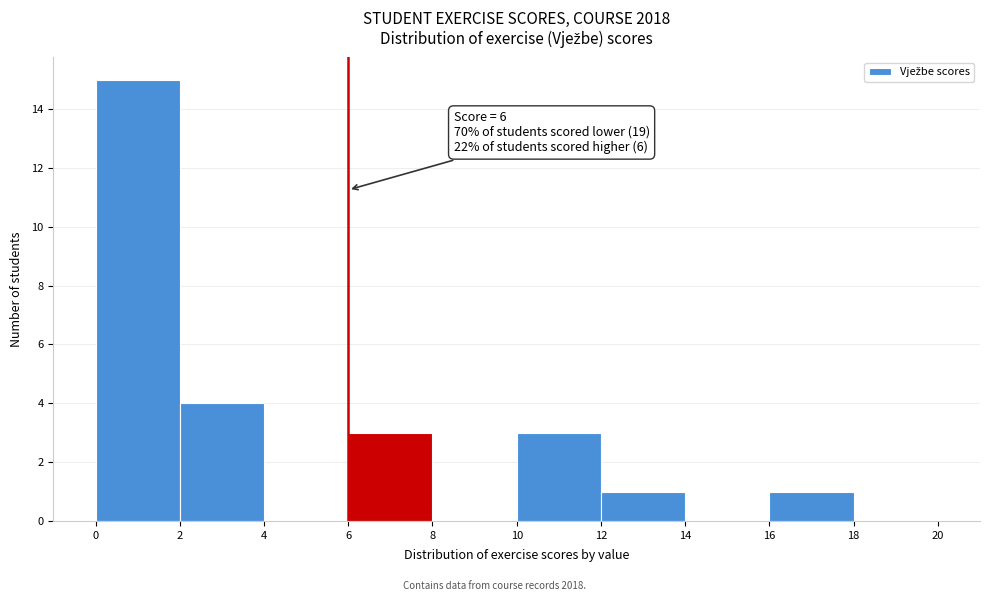

Which range on the x-axis has the tallest bar?

0 to 2